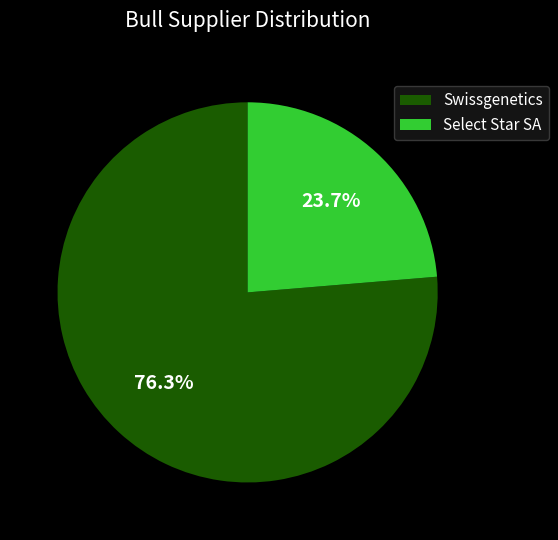

Combined, do Swissgenetics and Select Star SA account for over 50%?

Yes